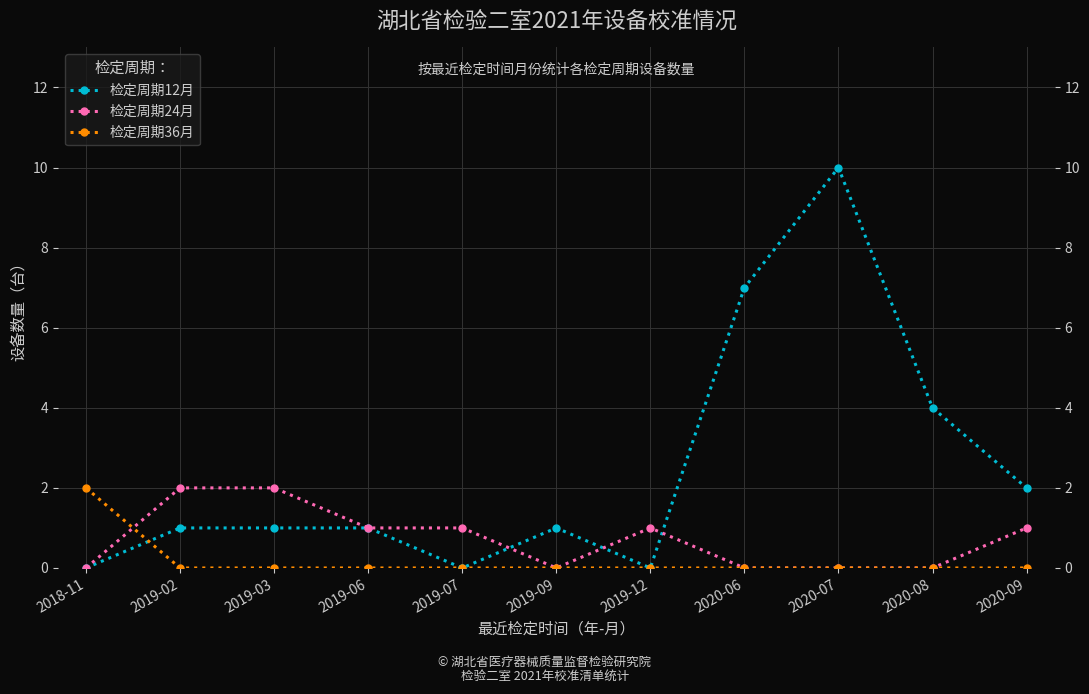

True or false: 检定周期36月 has more than 1 interior local peaks.

False